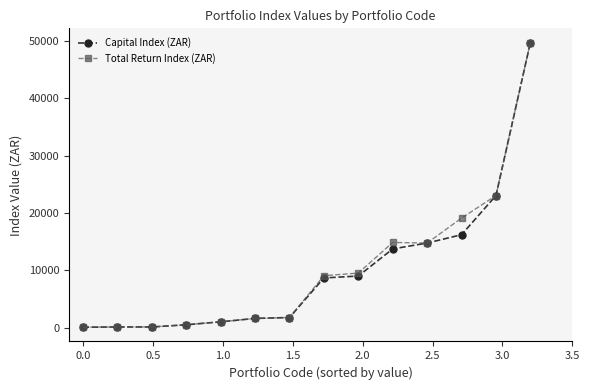

What is the value of the Capital Index (ZAR) point at the 11th from the left?

14751.0